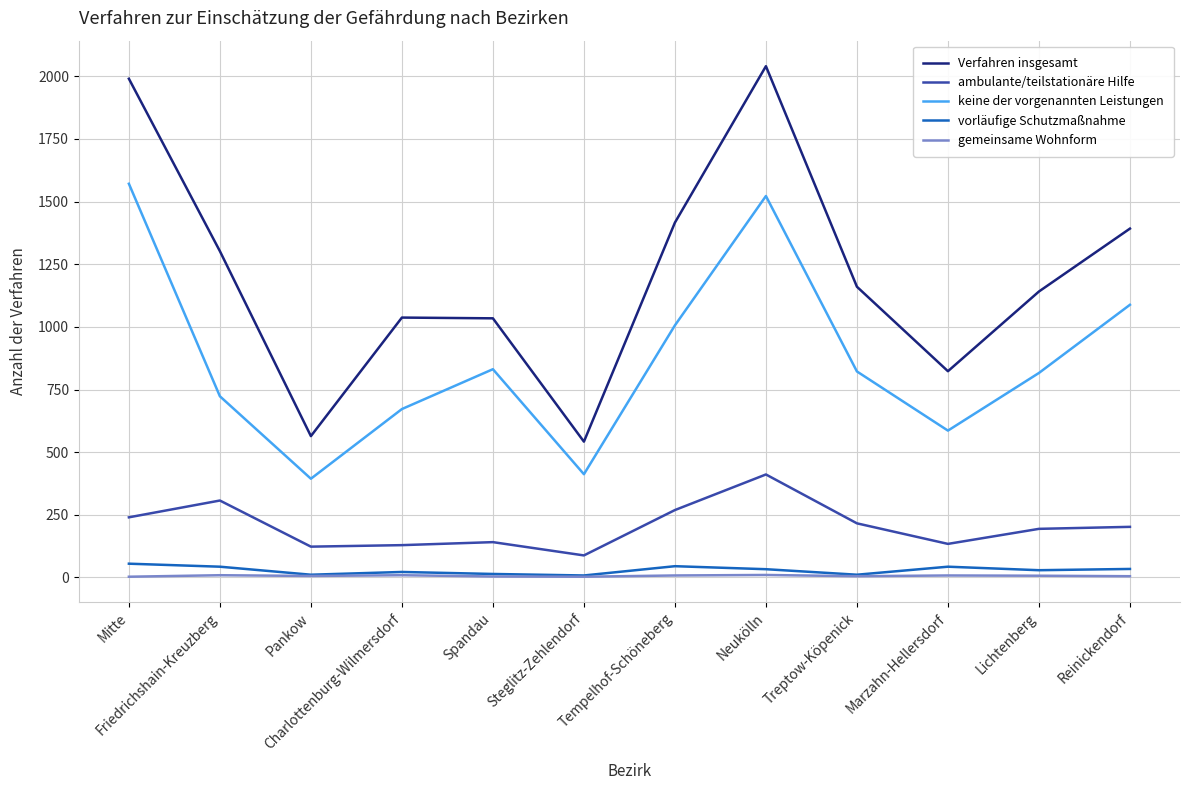

Which series has the widest spread of values?

Verfahren insgesamt